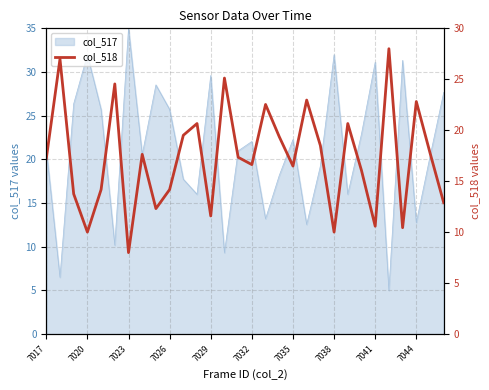

What is the highest value of the col_517 series?

35.0